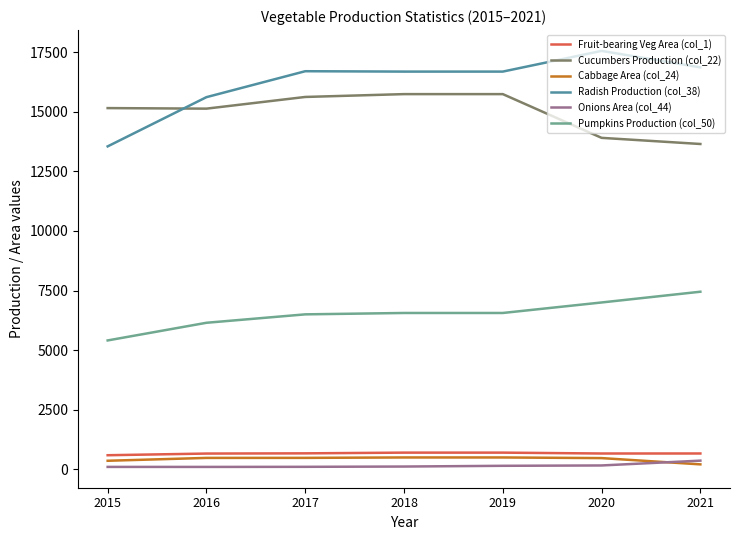

How many lines are shown in the chart?

6